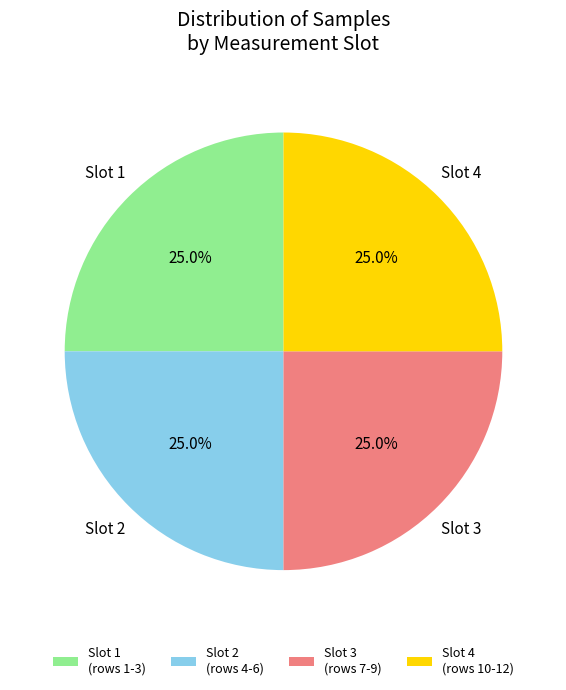

Approximately how many times larger is the value at Slot 1 (rows 1-3) compared to Slot 2 (rows 4-6)?

1.0